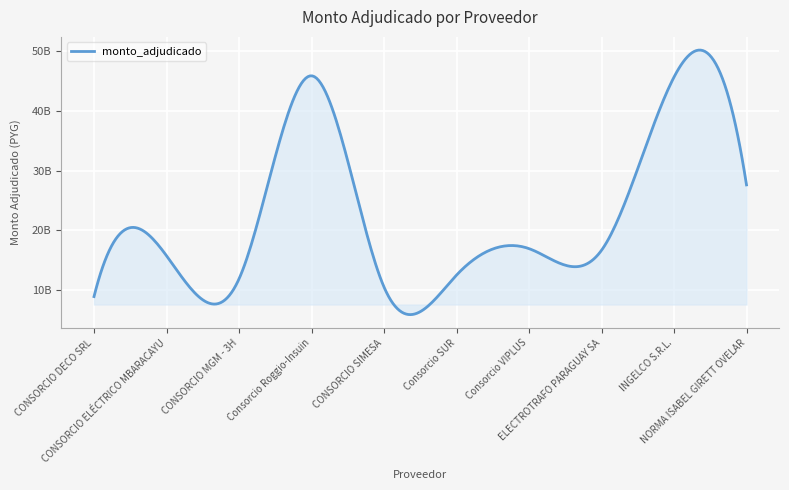

How many points are higher than both their immediate neighbors (excluding endpoints)?

4